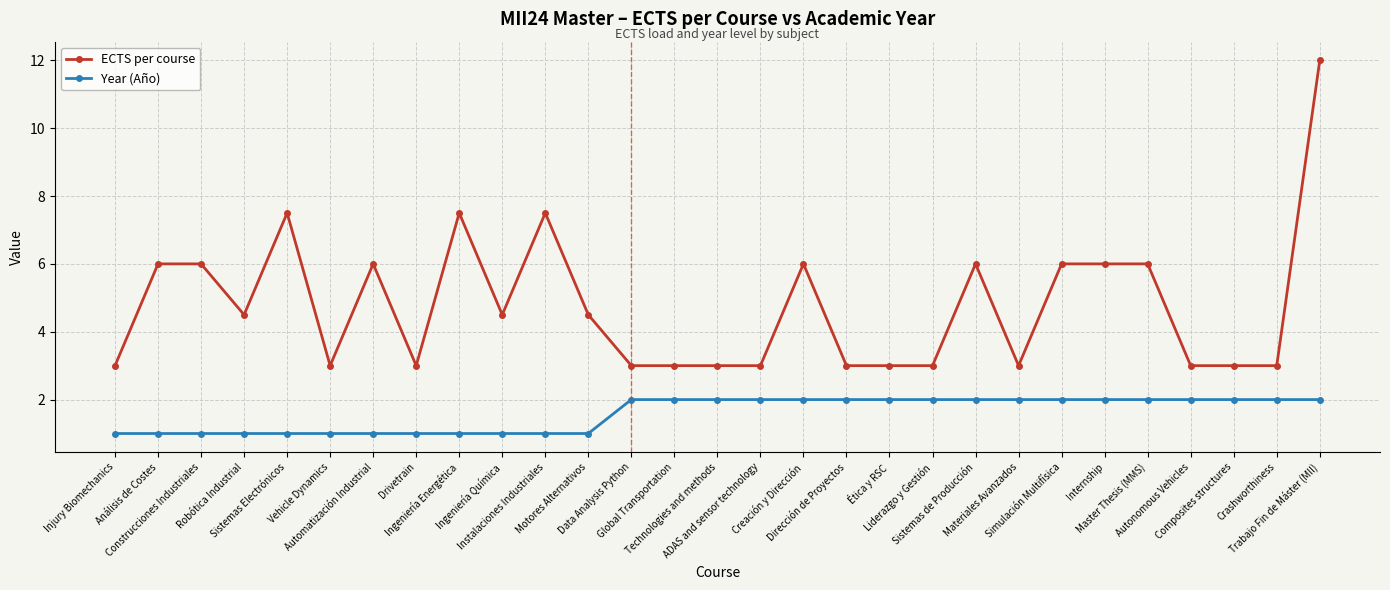

How many series are shown in this chart?

2